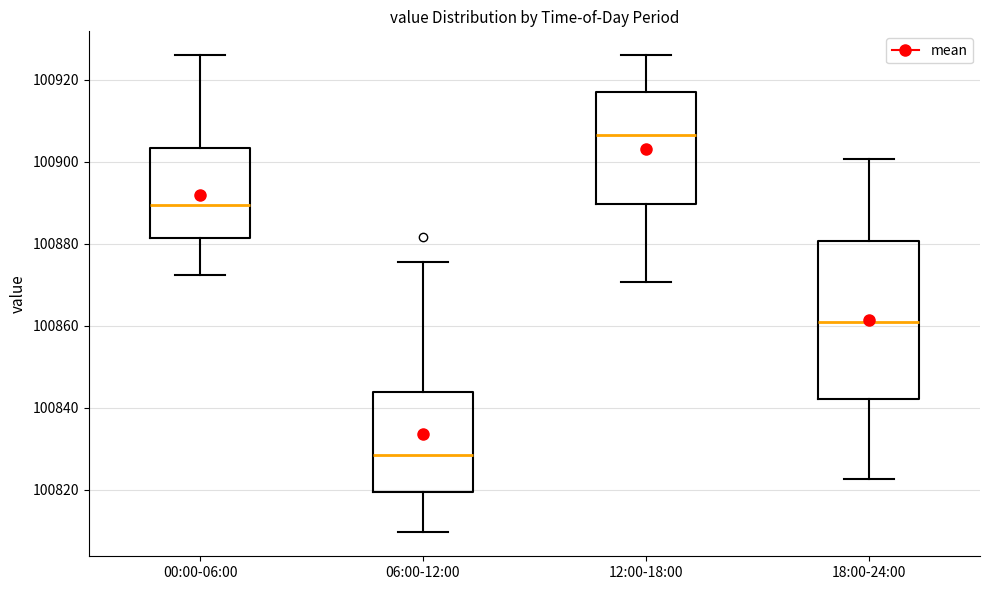

Reading left to right, transcribe this box plot: for each box, give where its median line is, the range the box spans, and where its two whiskers end, as read against the y-axis. The values are not printed on the chart, so give them approximately, as read against the axis.

00:00-06:00: median 100890, box 100882 to 100904, whiskers 100872 to 100926
06:00-12:00: median 100828, box 100820 to 100844, whiskers 100810 to 100876
12:00-18:00: median 100906, box 100890 to 100916, whiskers 100870 to 100926
18:00-24:00: median 100862, box 100842 to 100880, whiskers 100822 to 100900